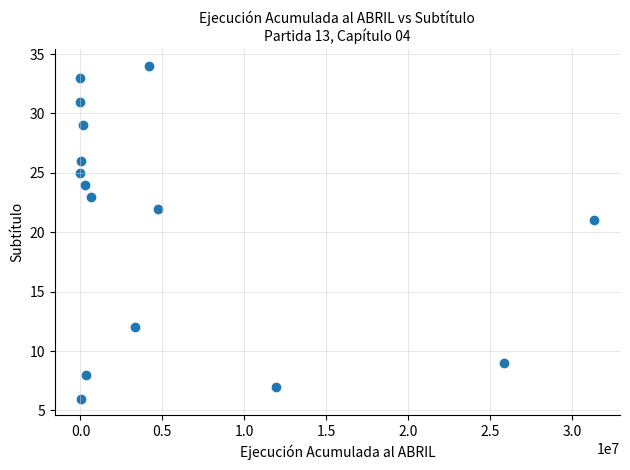

What is the range of Y values (max minus min)?

28